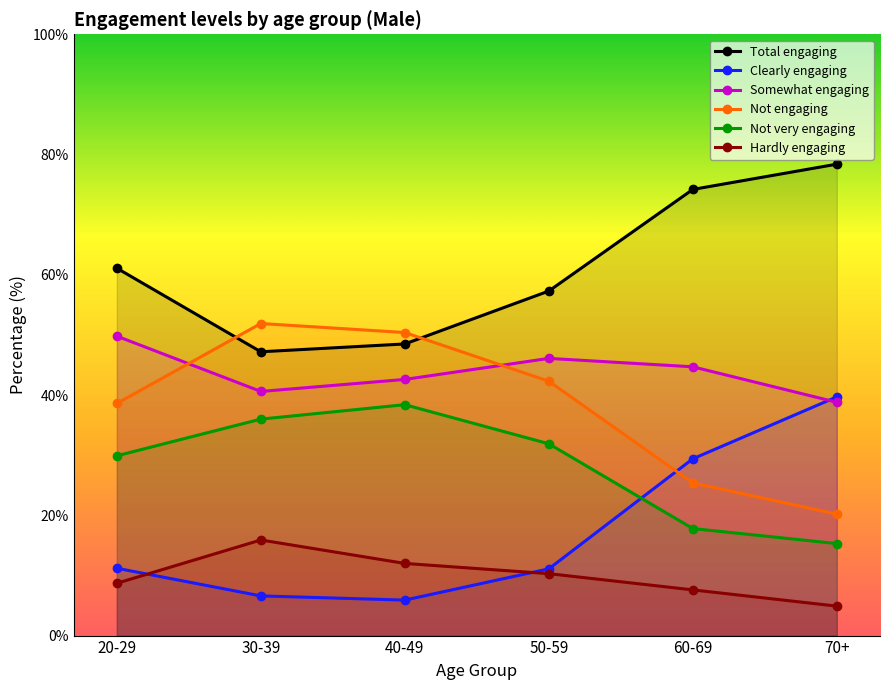

Is it true that Not very engaging equals 31.9 at 50-59?

True